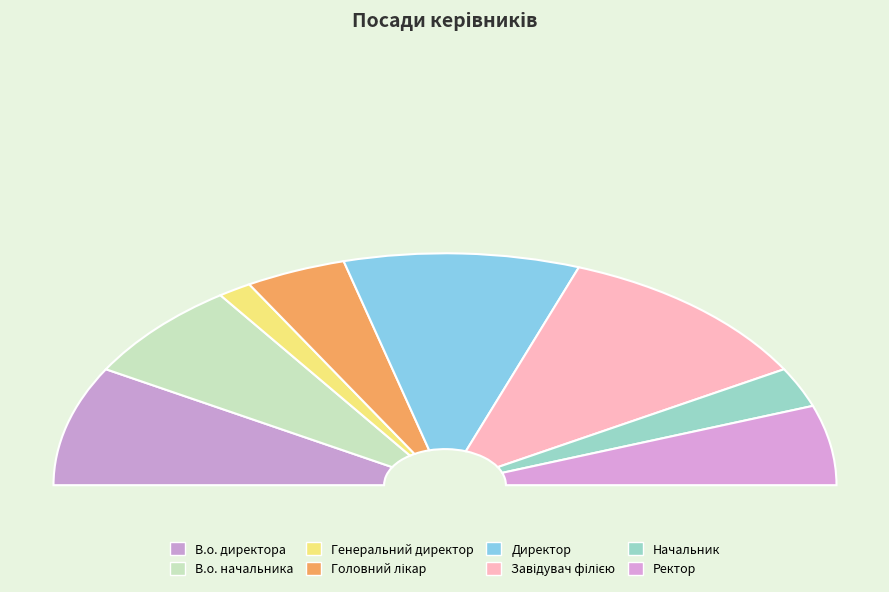

Count the number of slices in the pie.

8